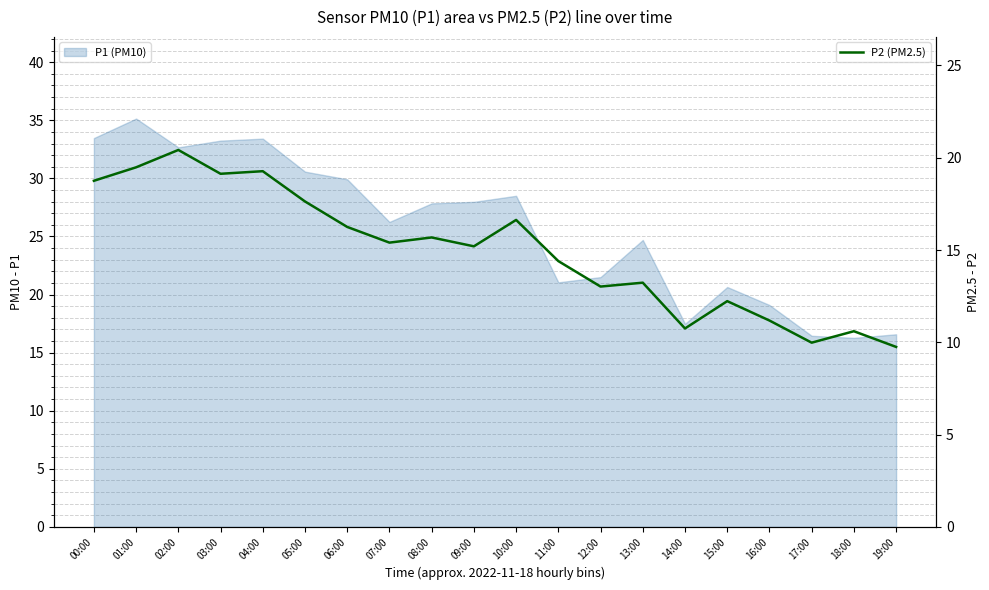

Reading left to right, extract all data points from this chart.

18.8	19.5	20.4	19.1	19.3	17.6	16.2	15.4	15.7	15.2	16.6	14.4	13.0	13.2	10.8	12.2	11.2	10.0	10.6	9.8